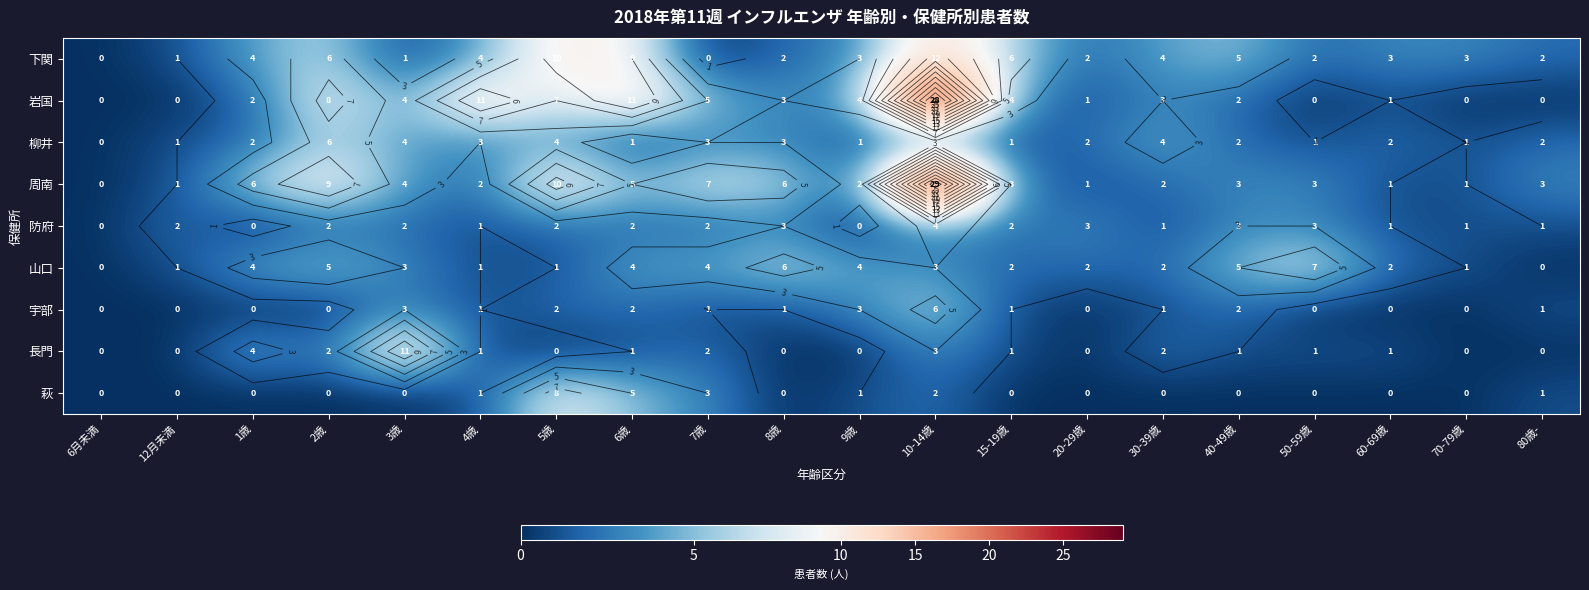

Is the value of 山口 at 6月未満 greater than the value of 防府 at 12月未満?

No